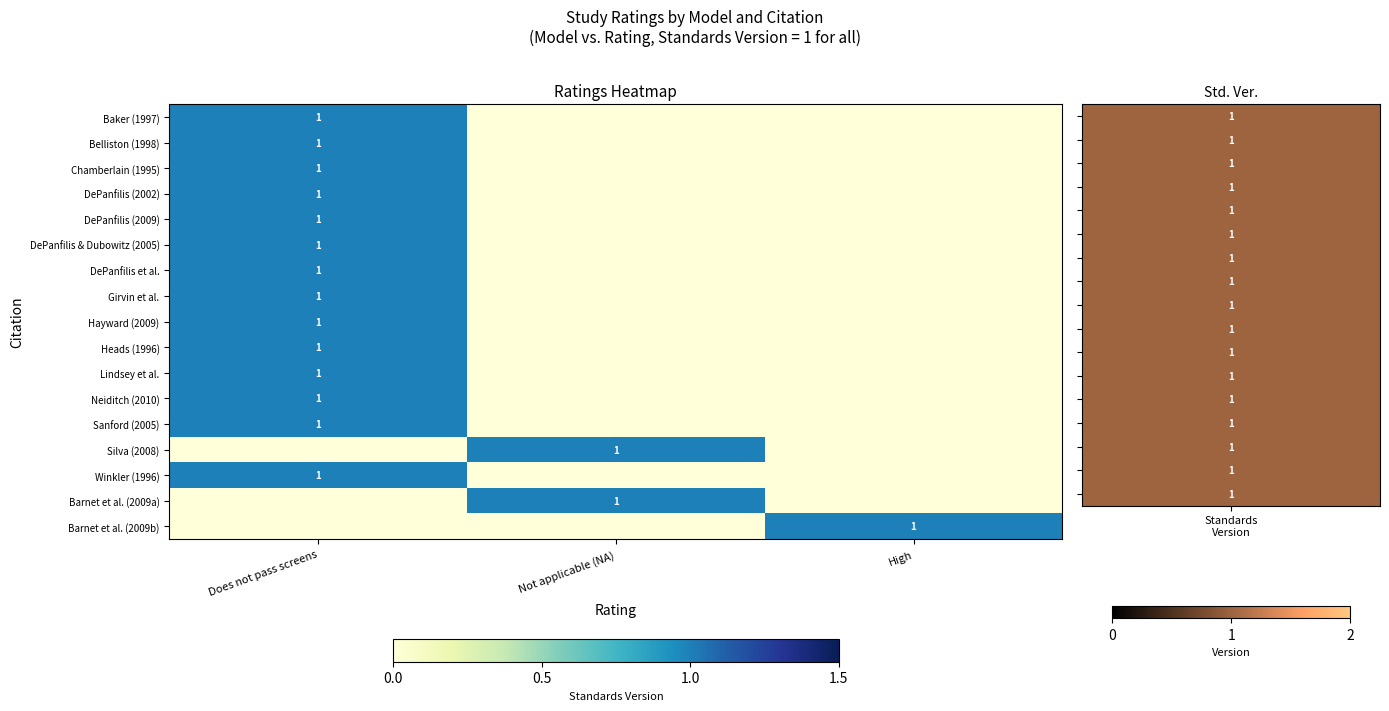

The Hayward (2009) series shows 2 at Does not pass screens. True or false?

False